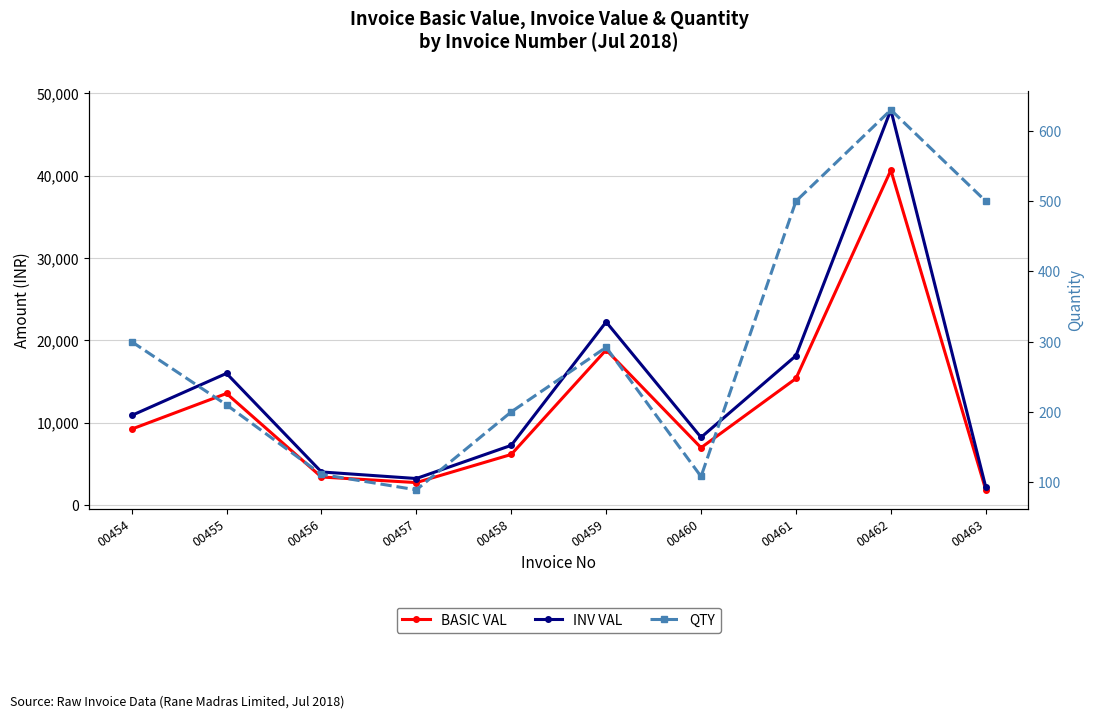

Rank the series by their maximum value, from highest to lowest.

INV VAL, BASIC VAL, QTY